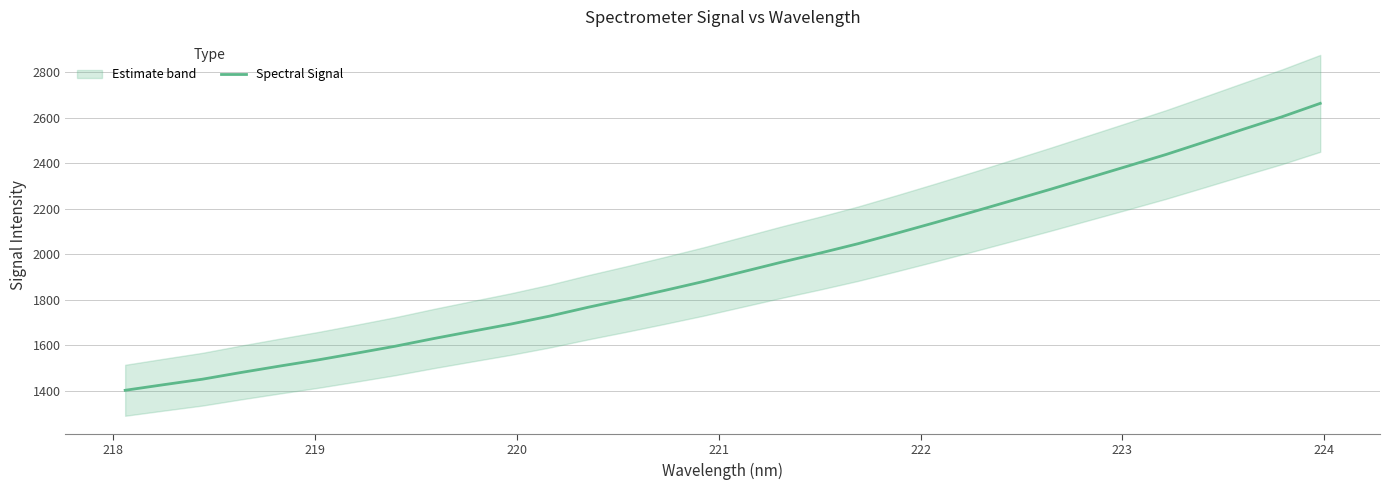

How many data points are less than 1922?

16